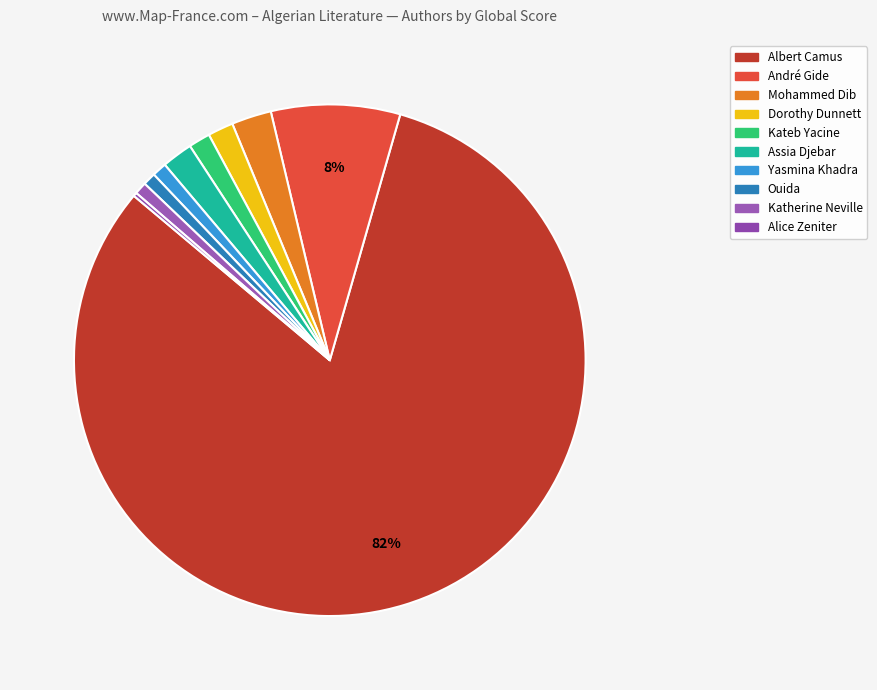

Which slice represents more than half of the pie?

Albert Camus